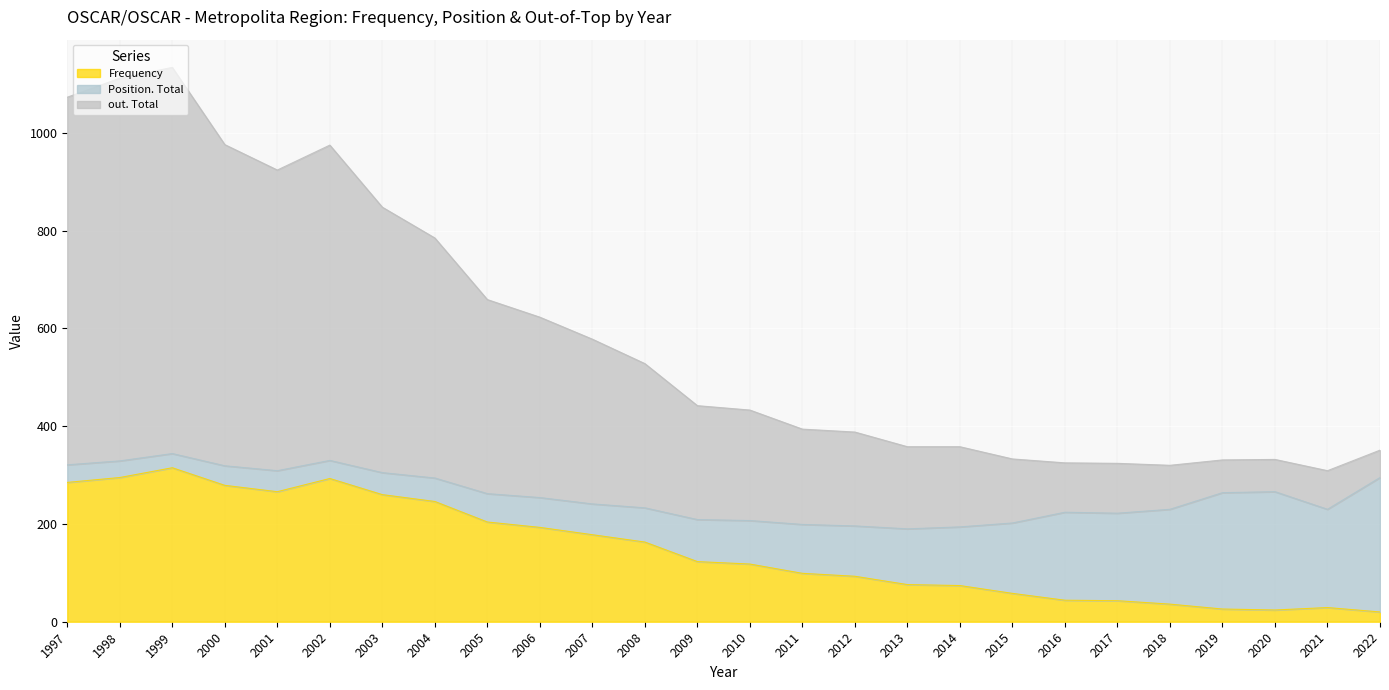

What are all the series names shown in the legend?

Frequency, Position. Total, out. Total